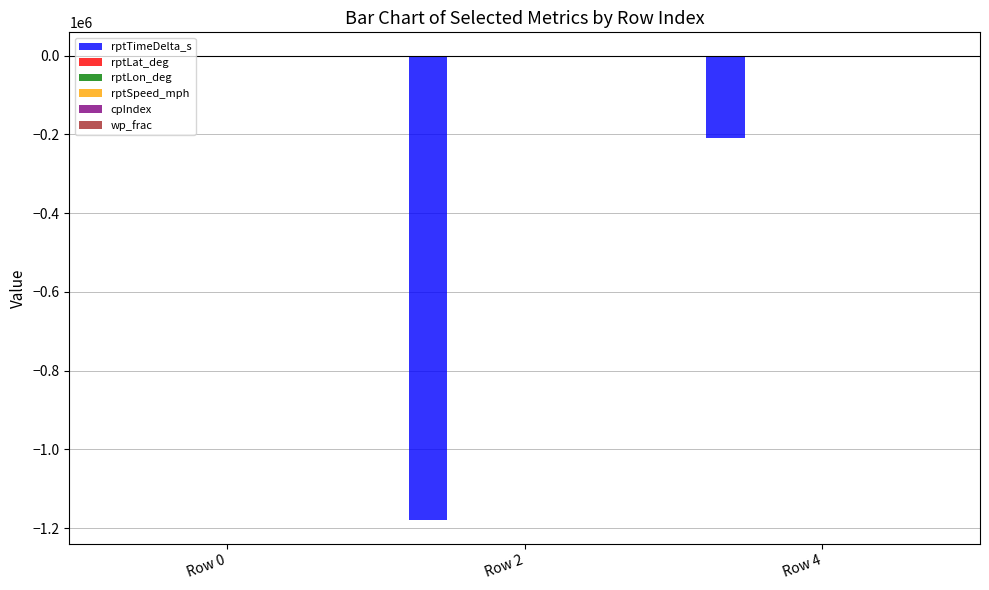

What is the sum of all rptTimeDelta_s values?

-1389489.0